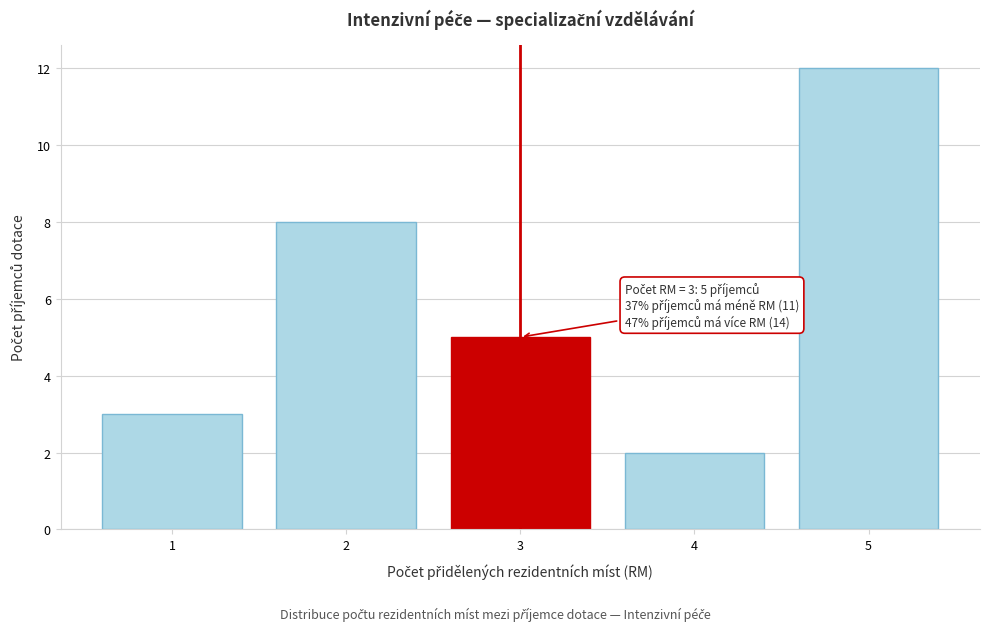

Reading left to right, extract all data points from this chart.

3	8	5	2	12